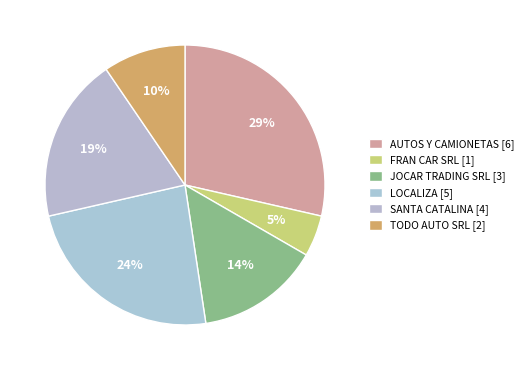

How many slices are in this pie chart?

6